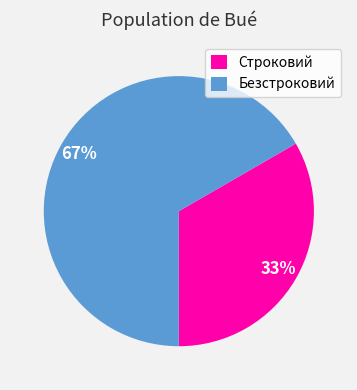

To the nearest percent, what portion does Безстроковий represent?

67%